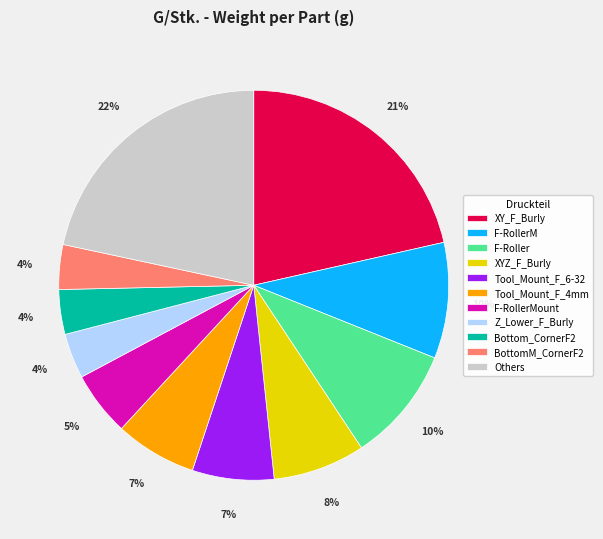

To the nearest percent, what is the average slice percentage?

9%